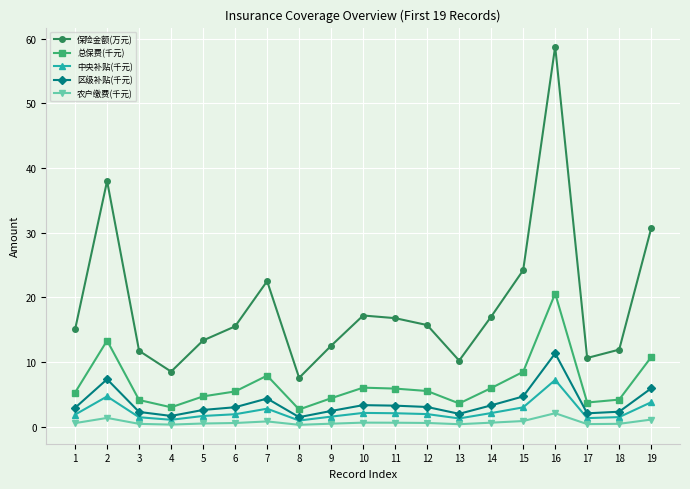

The 区级补贴(千元) series shows 3.3 at 14. True or false?

True